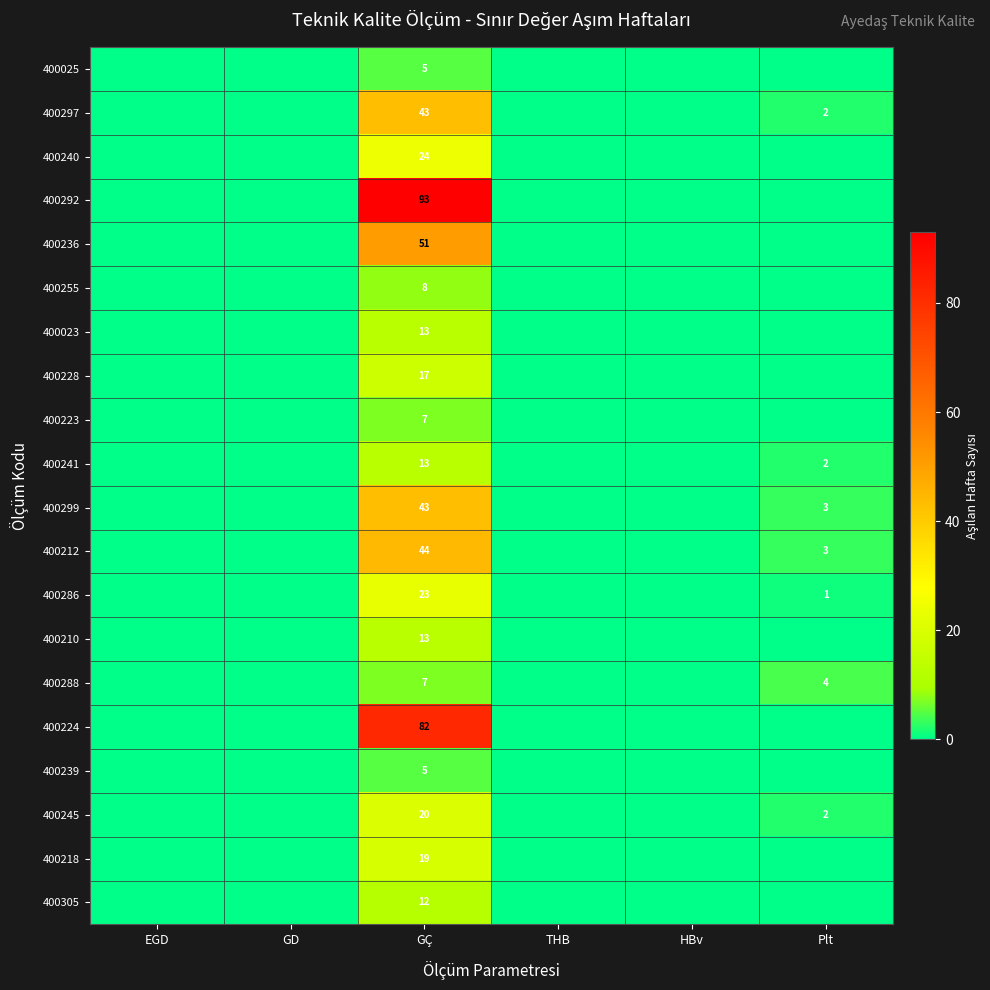

Where is 400255 nearest to the value 4?

EGD